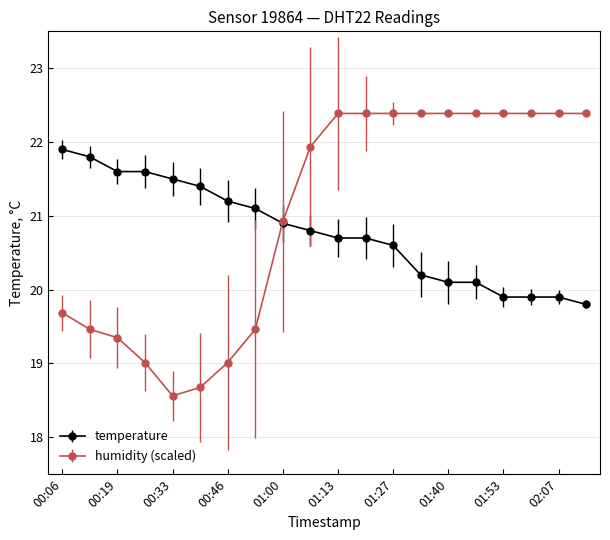

List the series in order of their peak value, lowest first.

temperature, humidity (scaled)